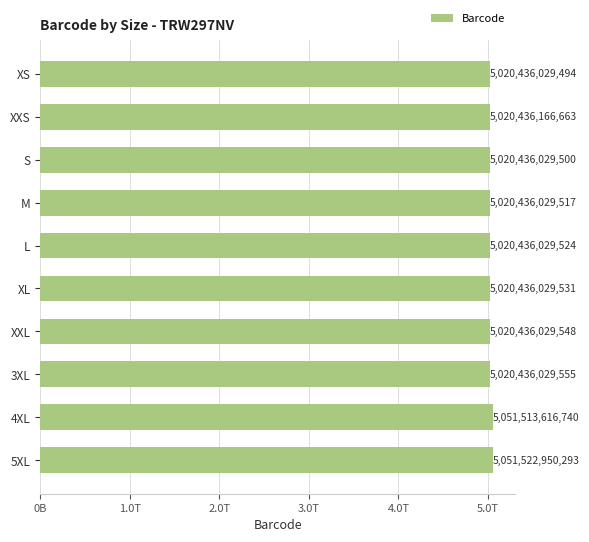

Are the bars horizontal?

Yes